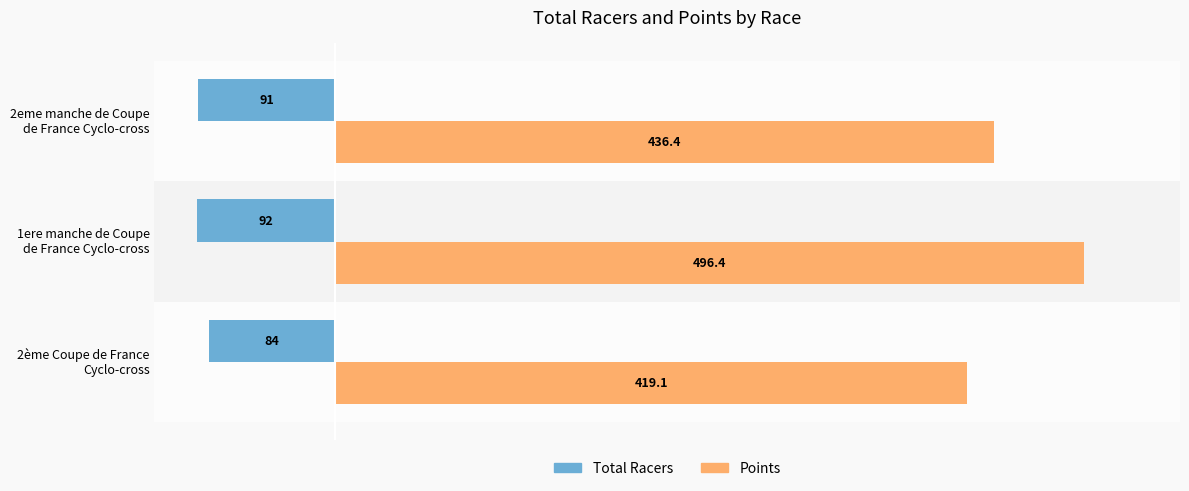

What is the maximum value shown in the chart?

496.4